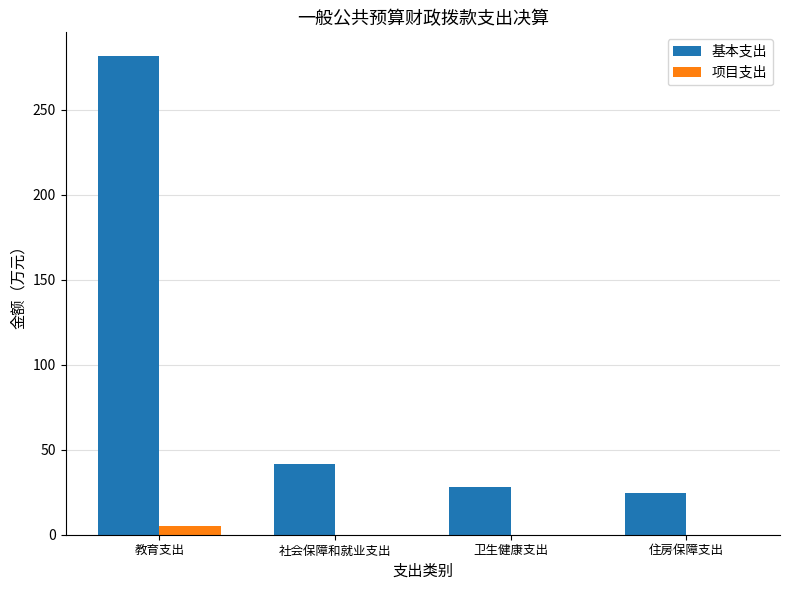

Which category has the highest value in the 项目支出 series?

教育支出